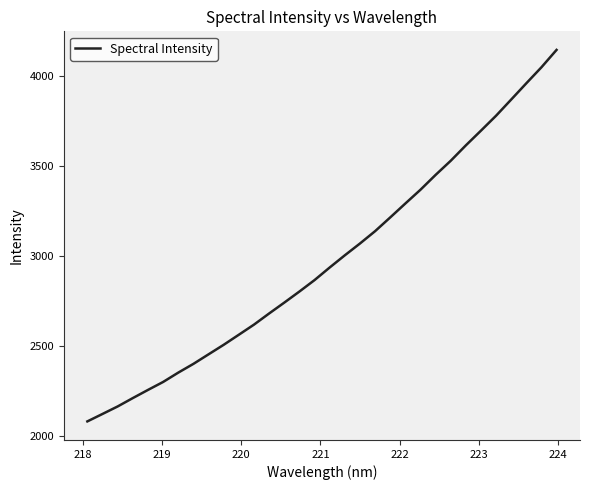

What is the greatest value displayed?

4148.1